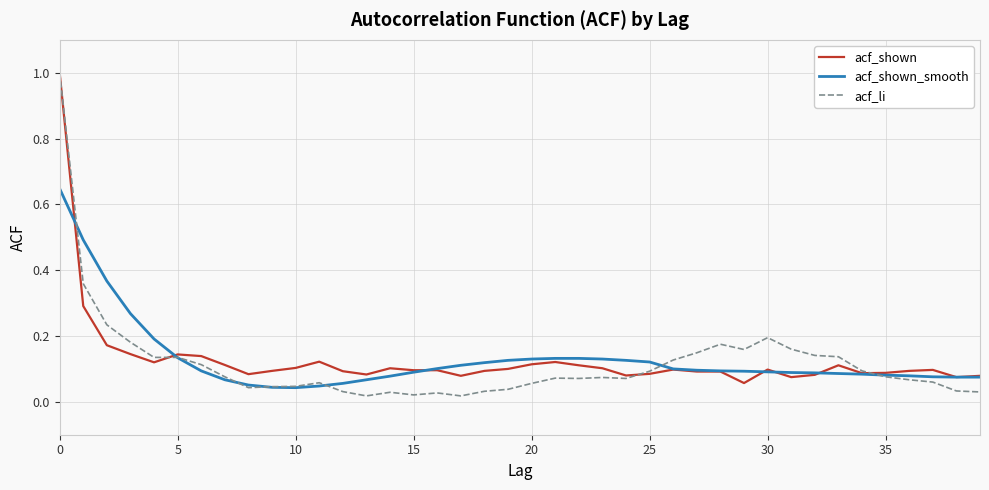

Which series has the widest spread of values?

acf_li